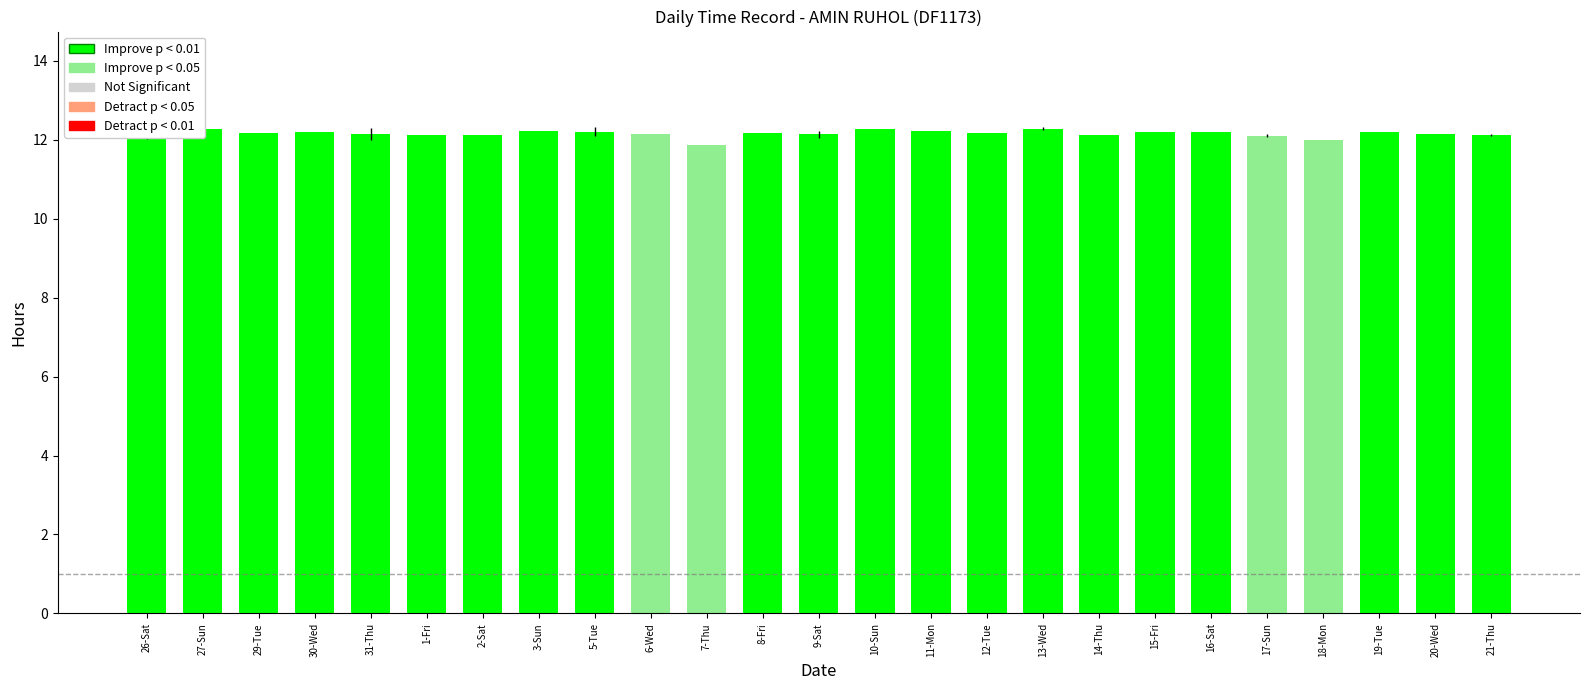

What is the maximum value shown in the chart?

12.3